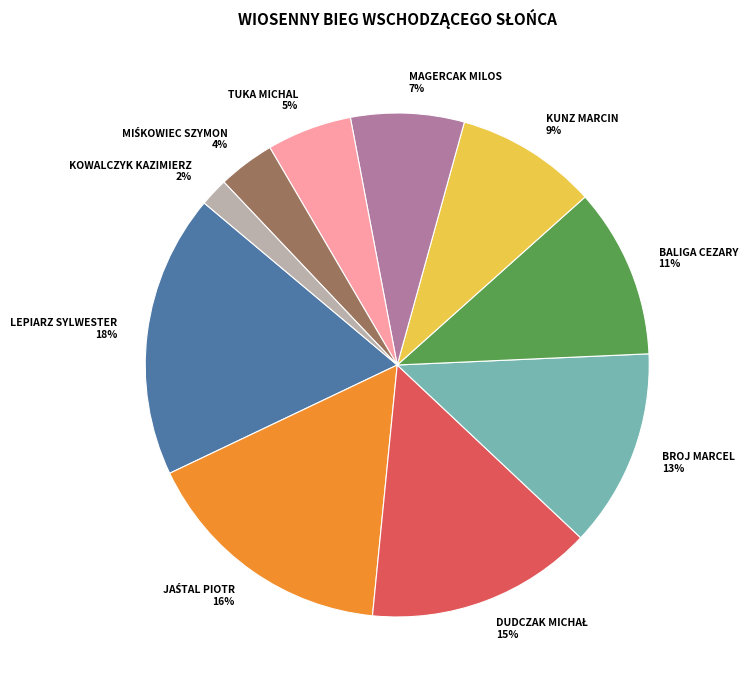

Combined, do KOWALCZYK KAZIMIERZ and KUNZ MARCIN account for over 50%?

No